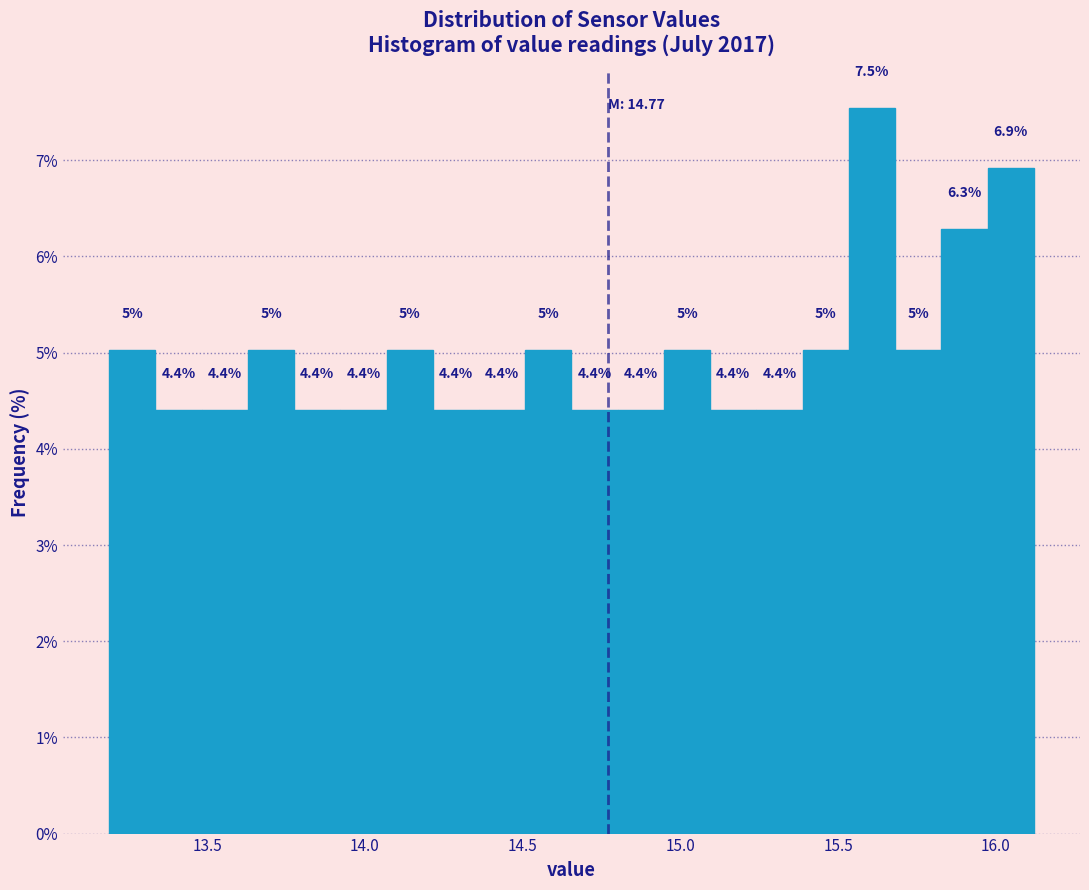

Read against the x-axis, roughly where is the centre of the tallest bar?

15.60